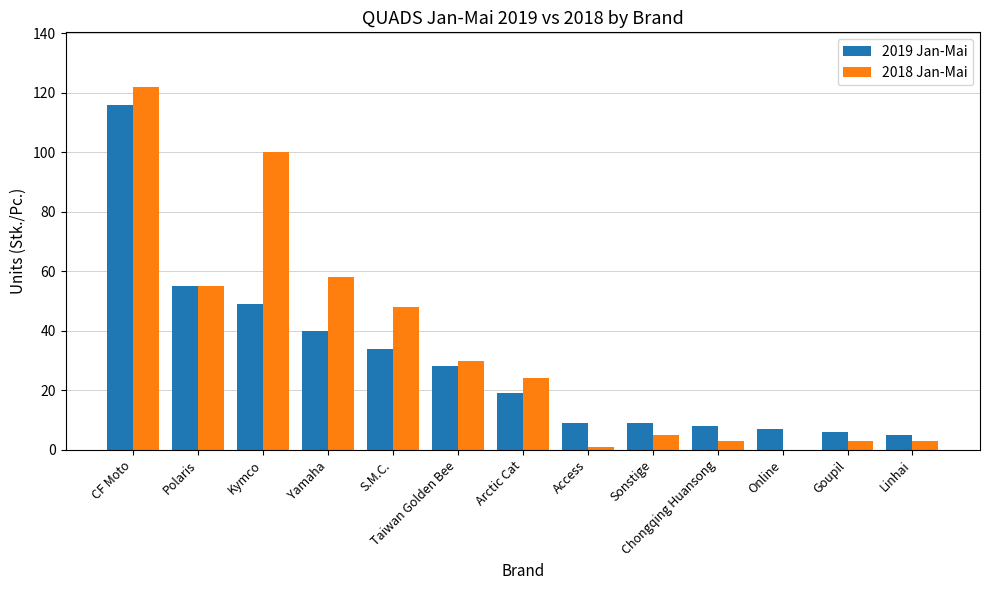

How many groups of bars are there?

13